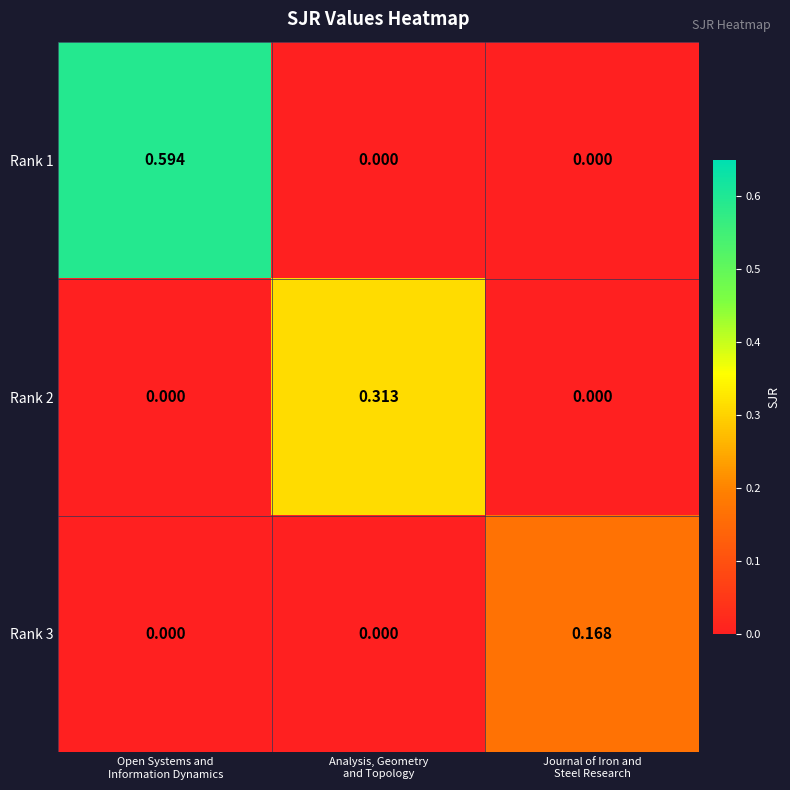

At which category is the sum across all series the highest?

Open Systems and
Information Dynamics